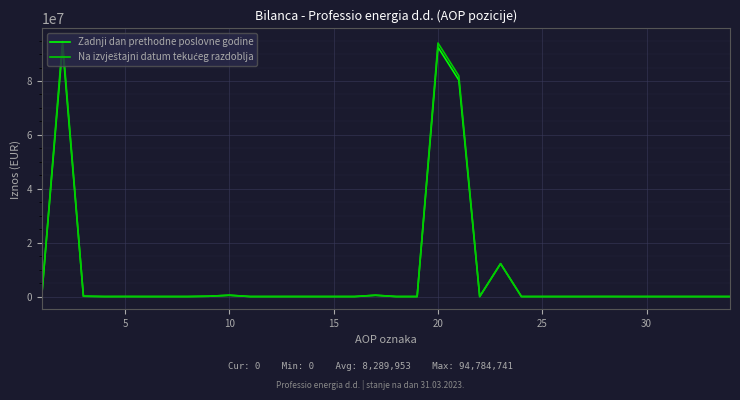

What is the maximum value shown in the chart?

94784741